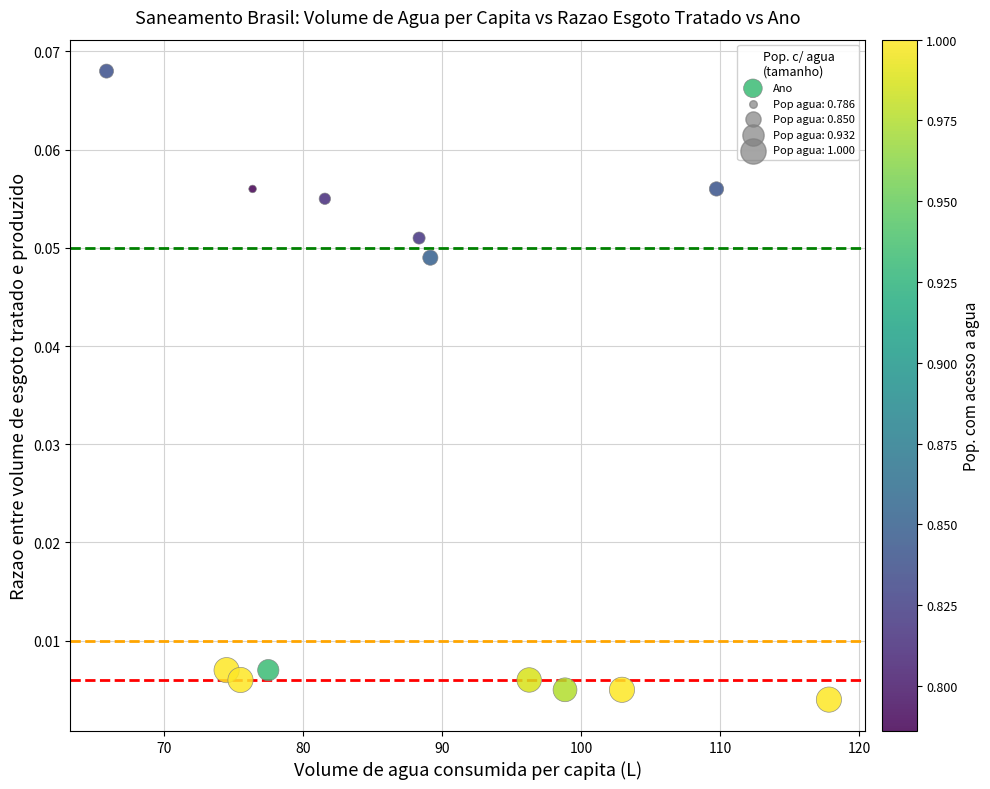

What is the range of X values (max minus min)?

52.0